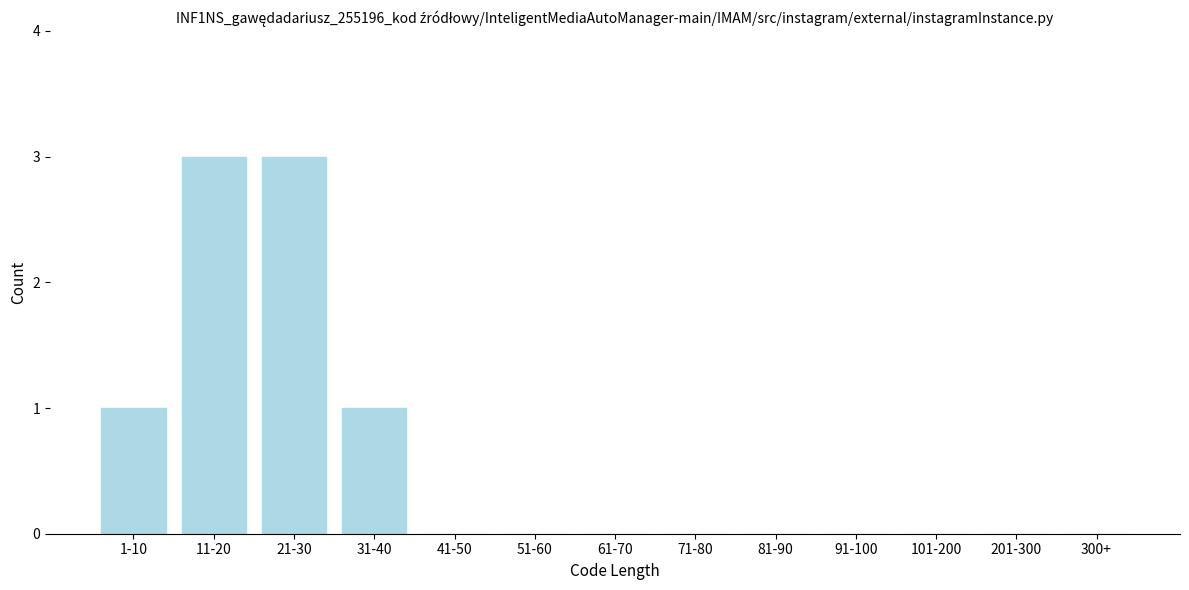

Reading right to left, transcribe all the data shown in this chart.

300+=0	201-300=0	101-200=0	91-100=0	81-90=0	71-80=0	61-70=0	51-60=0	41-50=0	31-40=1	21-30=3	11-20=3	1-10=1